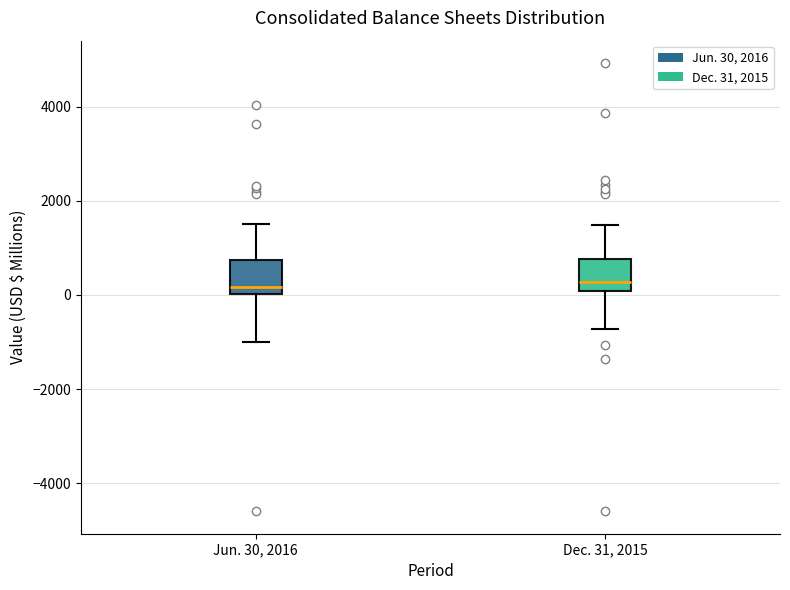

Reading left to right, read every box against the y-axis: the position of its median line, the range the box covers, and the ends of its whiskers. The values are not printed on the chart, so give them approximately, as read against the axis.

Jun. 30, 2016: median 200, box 0 to 800, whiskers -1000 to 1600
Dec. 31, 2015: median 200, box 0 to 800, whiskers -800 to 1400